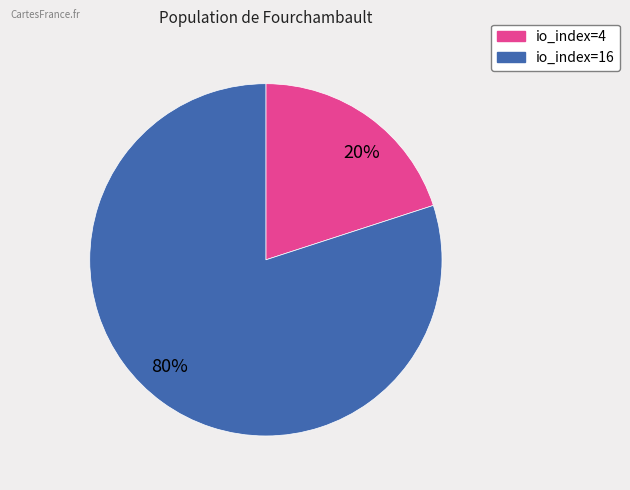

What percentage is the 80% slice, to the nearest percent?

80%